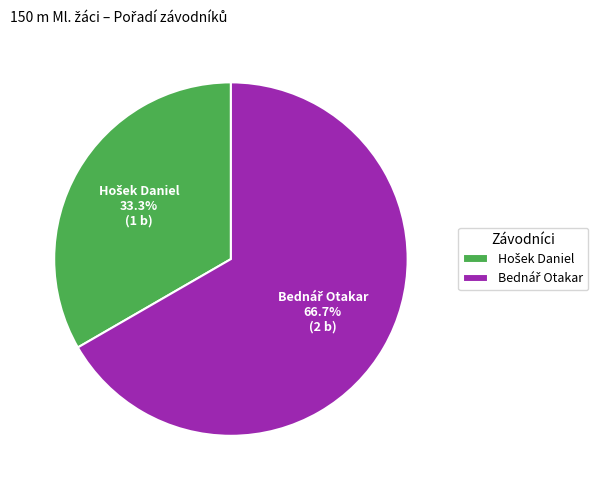

Does any single category account for the majority?

Yes